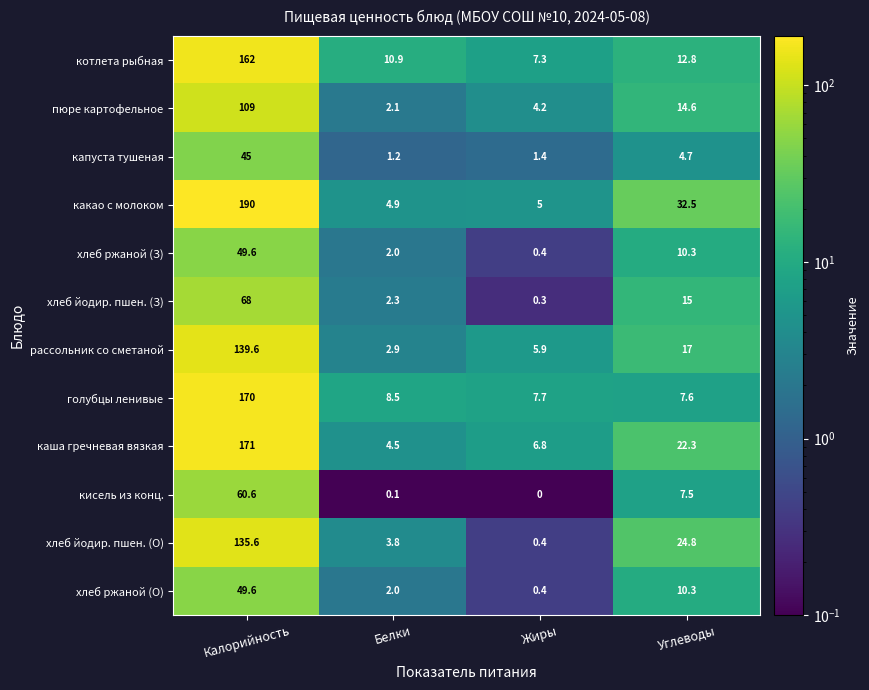

Between Калорийность and Жиры, which series saw the biggest shift?

какао с молоком